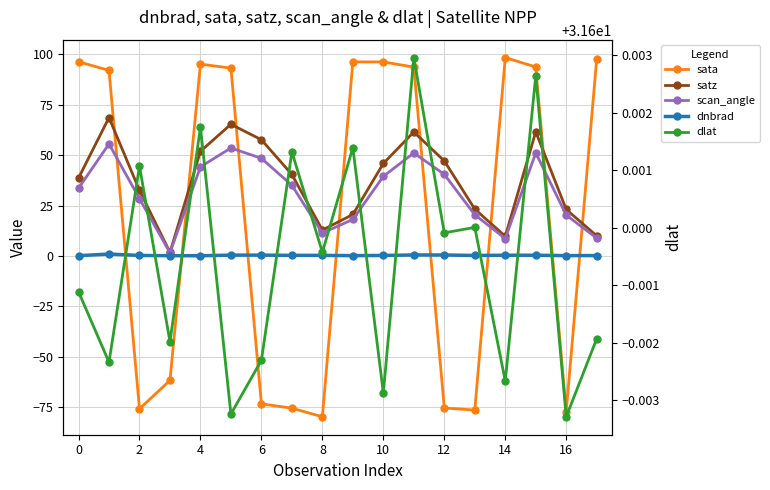

What is the average value of the sata series?

19.9